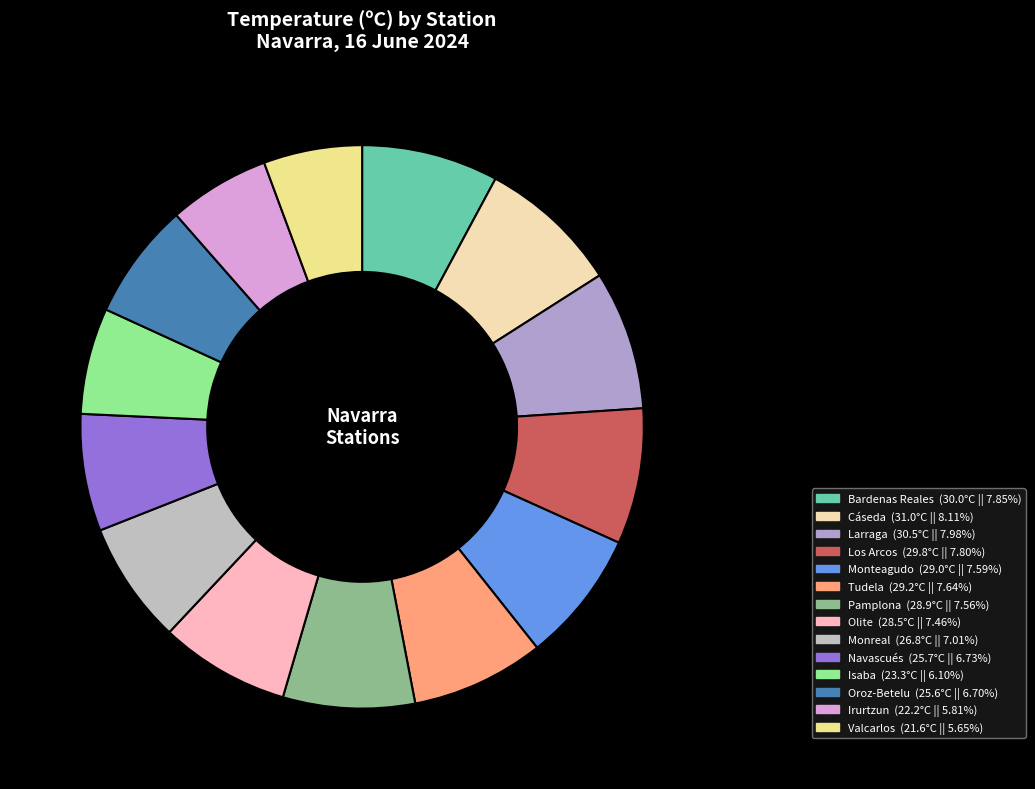

Do Olite and Isaba together represent more than half of the pie?

No